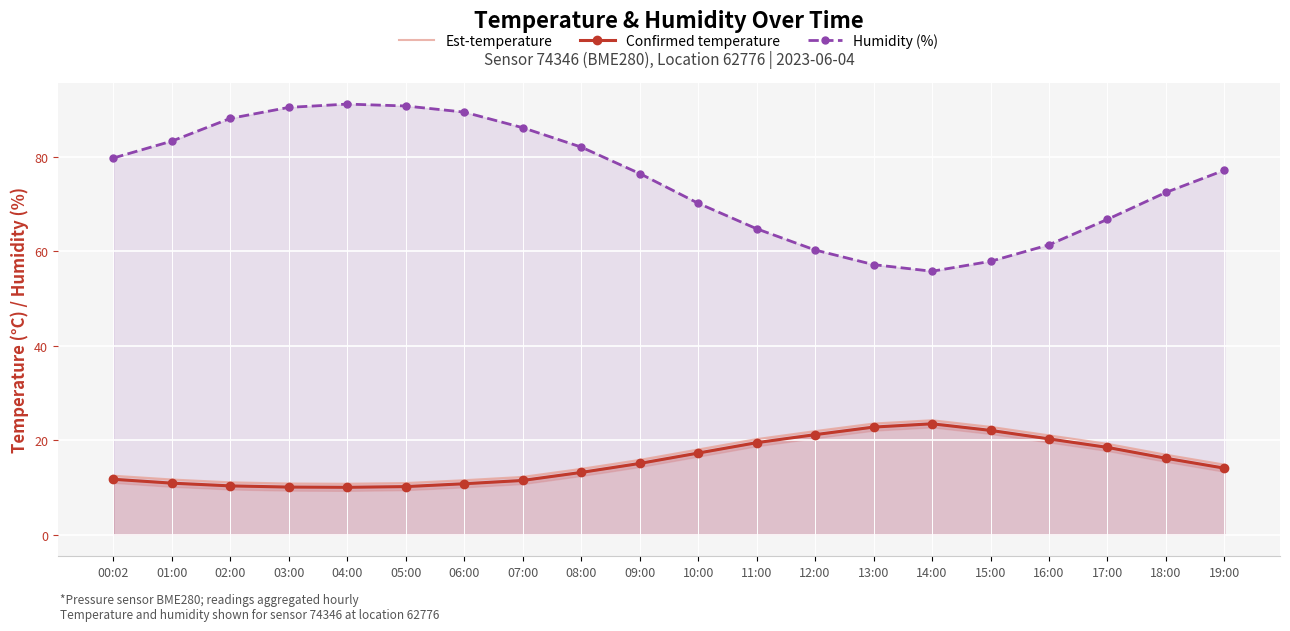

Where is the first local maximum for Confirmed temperature?

14:00